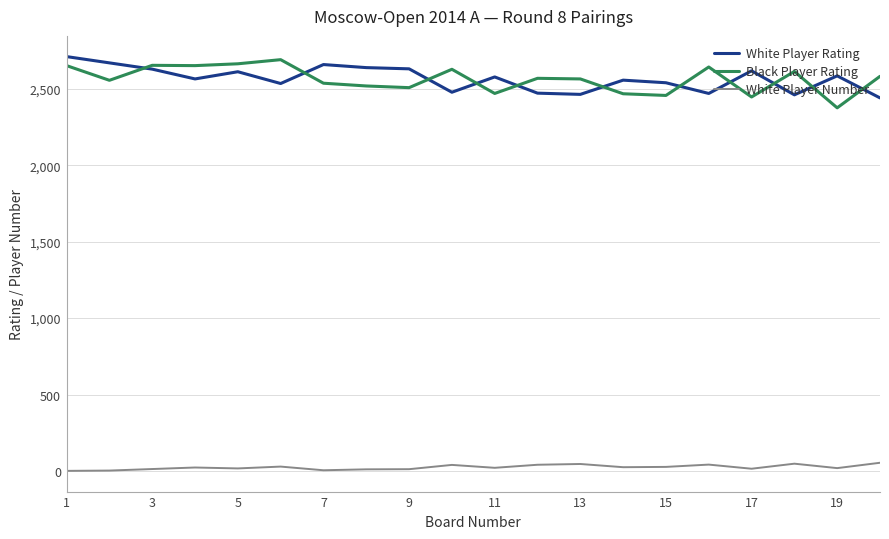

What is the greatest value displayed?

2710